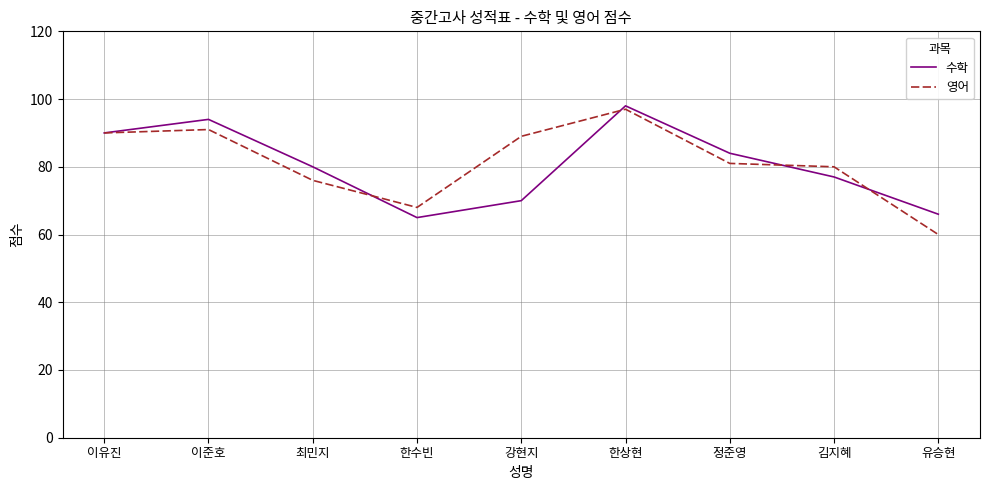

Which series ends up on top after the final intersection of 수학 and 영어?

수학